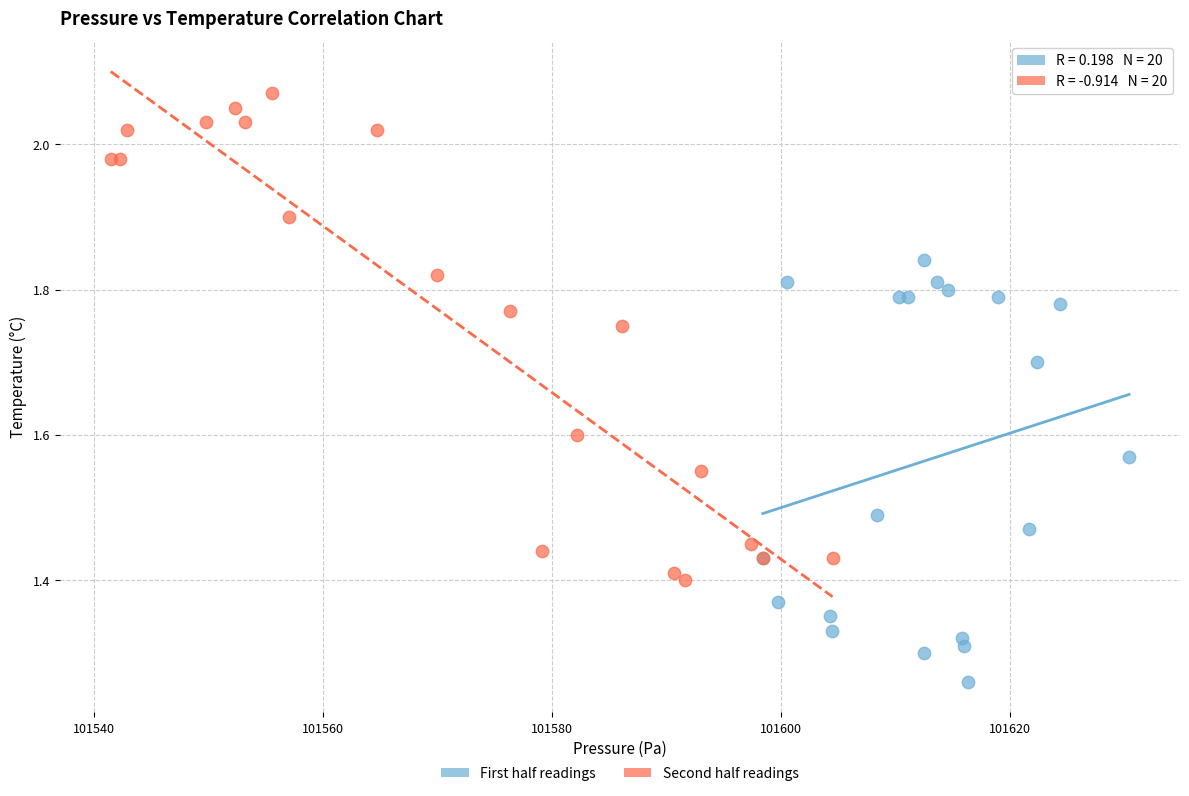

Which series contains the lowest Y value?

First half readings